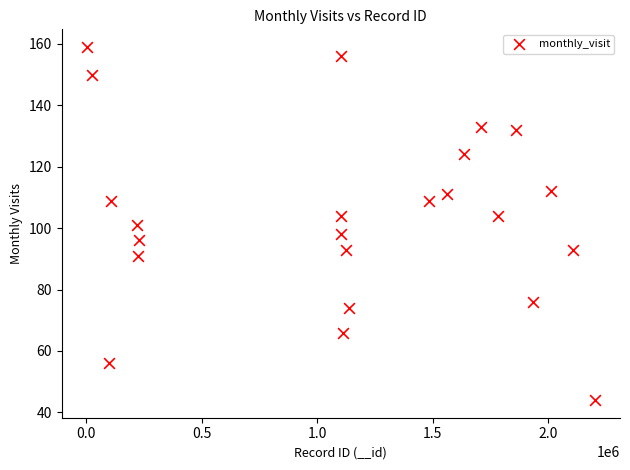

What is the range of X values (max minus min)?

2198433